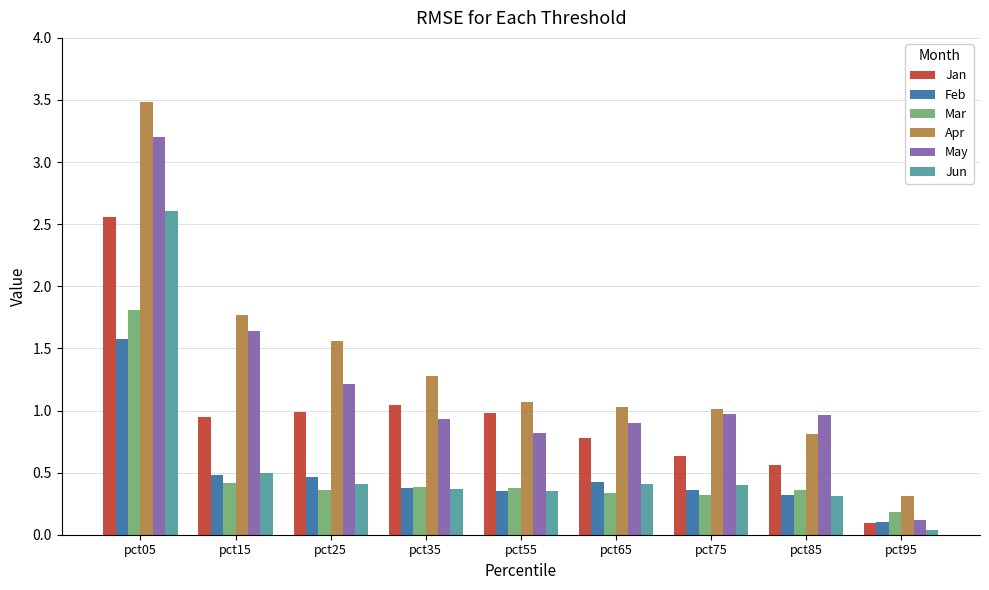

What is the highest value of the Mar series?

1.8